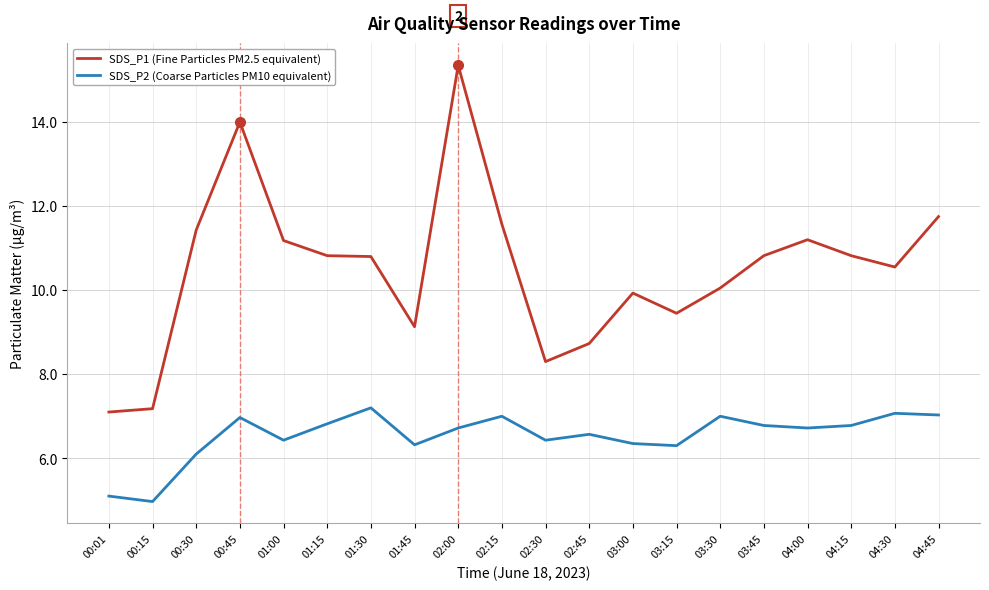

What is the minimum value for SDS_P2 (Coarse Particles PM10 equivalent)?

5.0